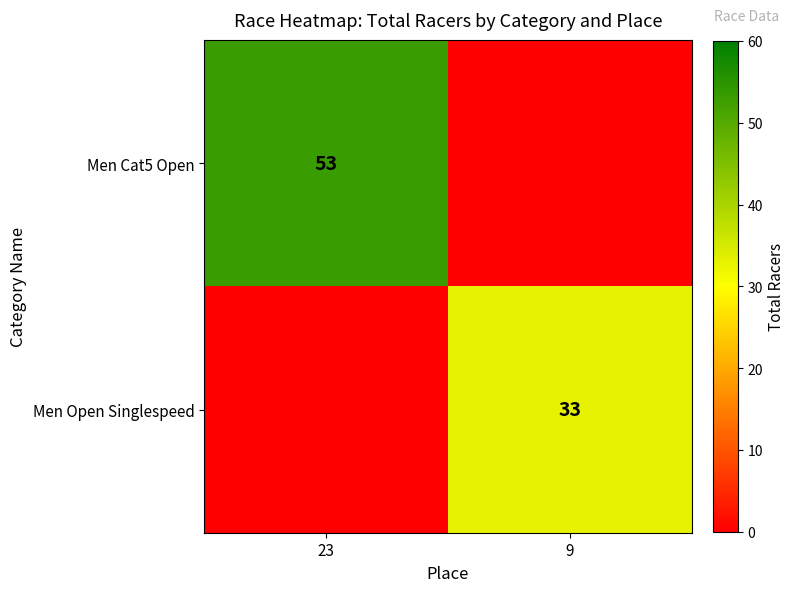

The value of Men Open Singlespeed at 9 is 33. True or false?

True